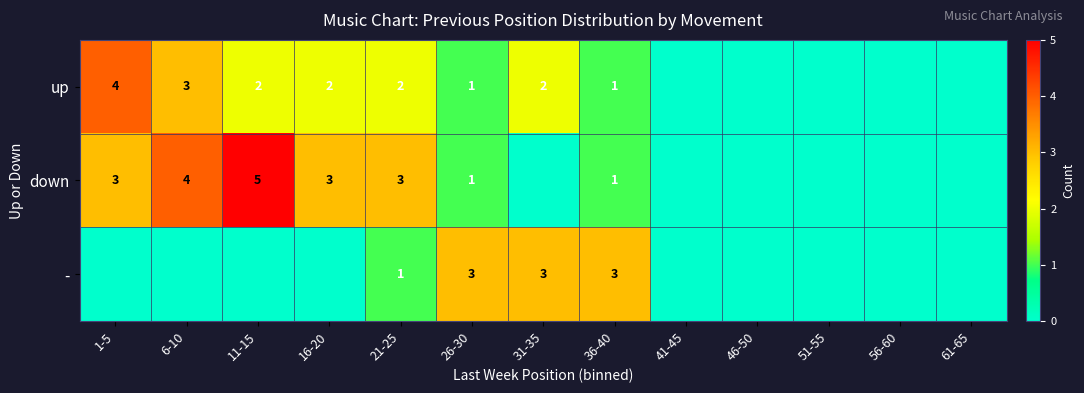

The value of down at 11-15 is 5. True or false?

True